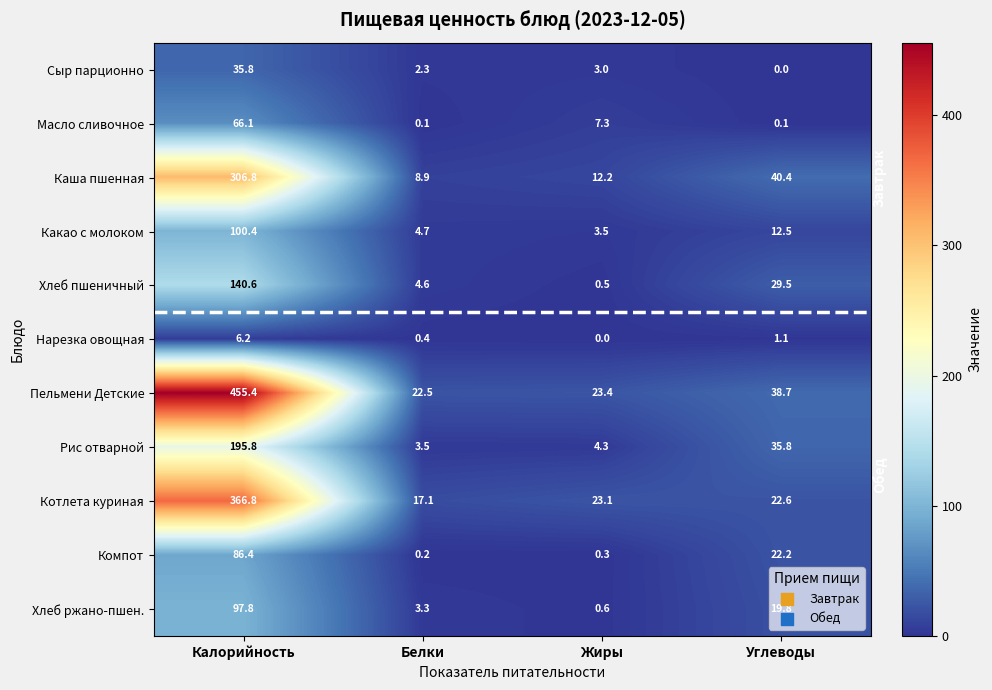

At which category is the sum across all series the highest?

Калорийность